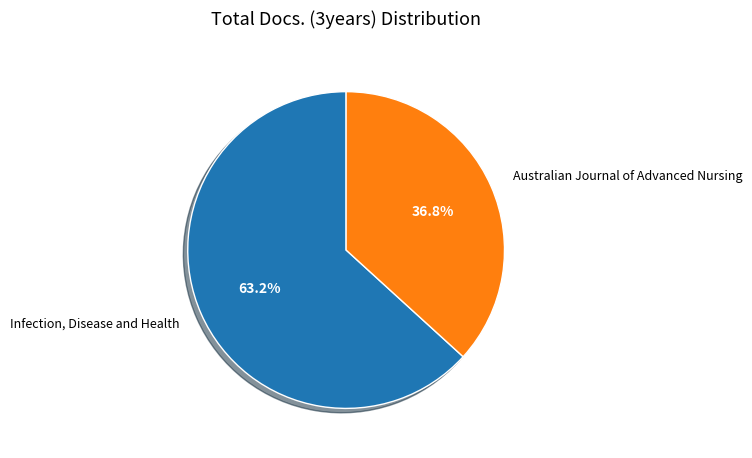

Which category has the biggest portion of the pie?

Infection, Disease and Health